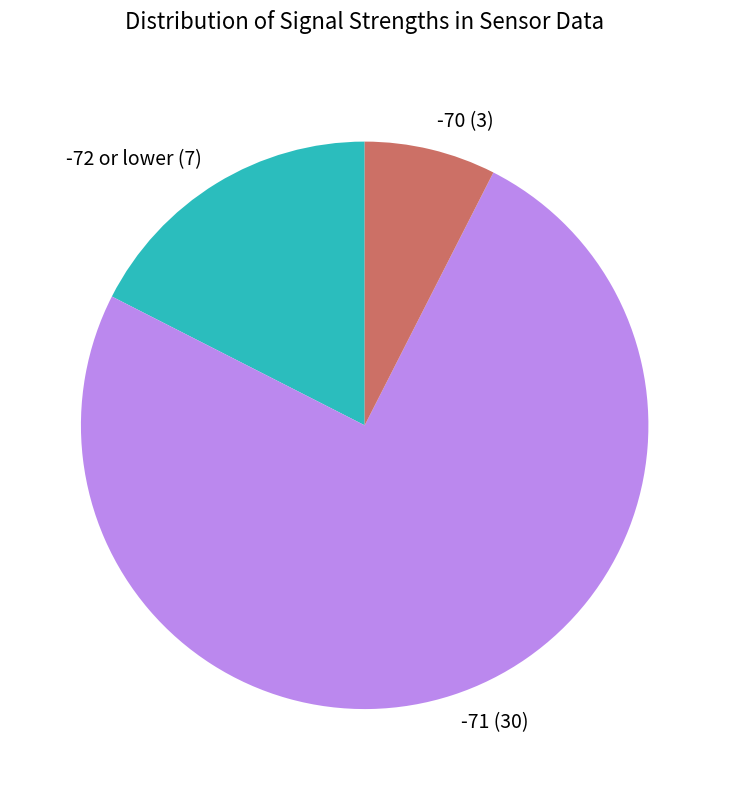

Do -72 or lower and -71 together represent more than half of the pie?

Yes